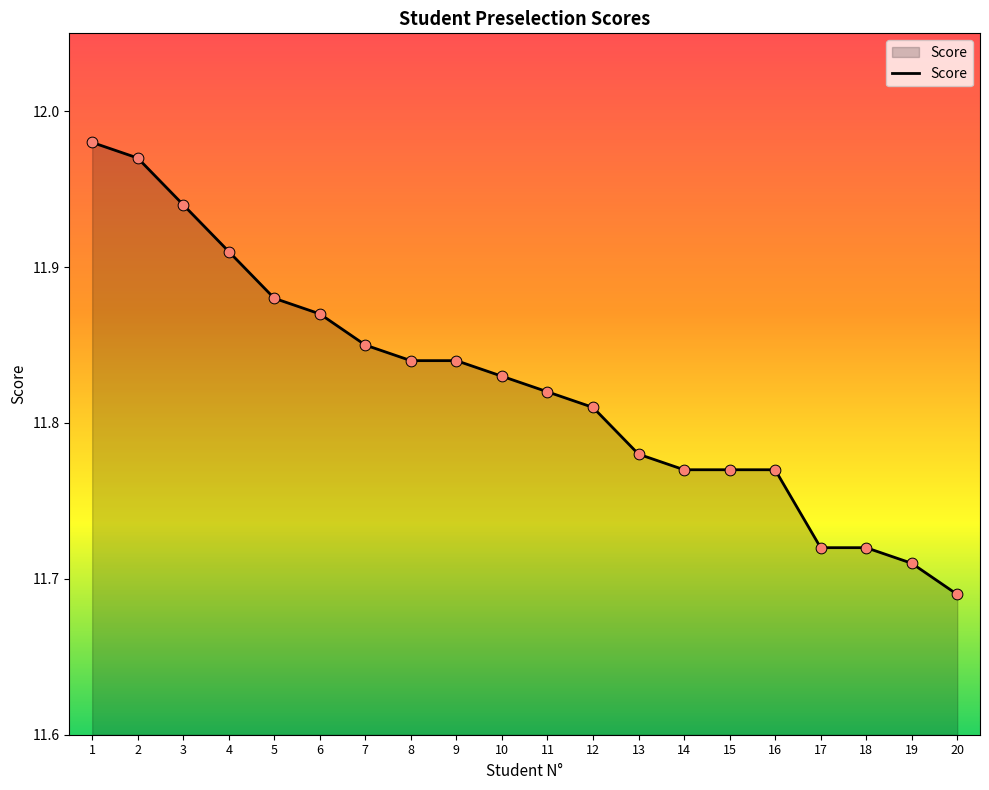

Between 10 and 5, which is larger?

5